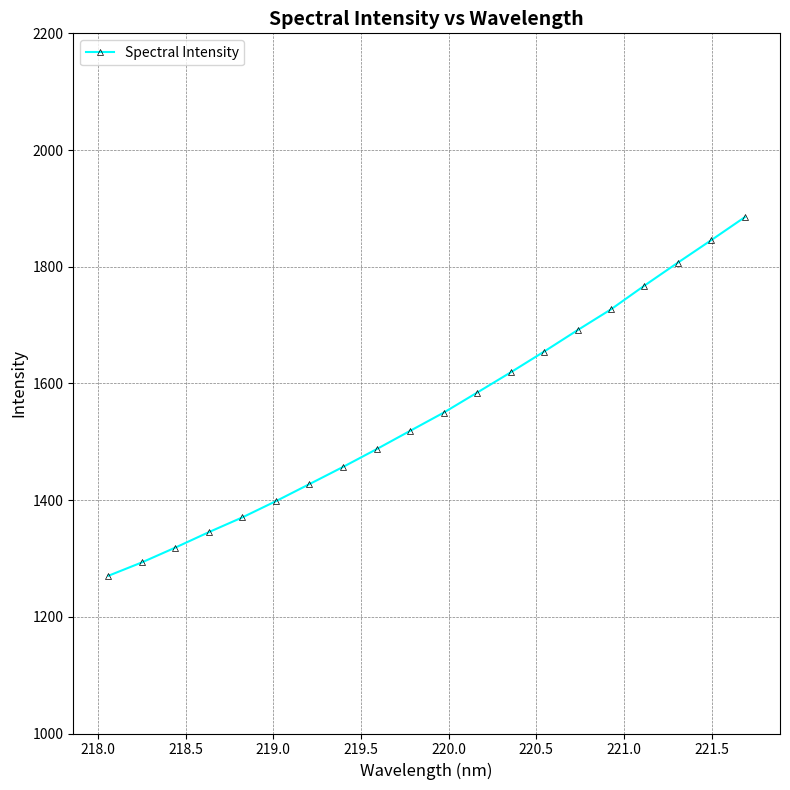

What is the difference between the maximum and second lowest values?

591.9